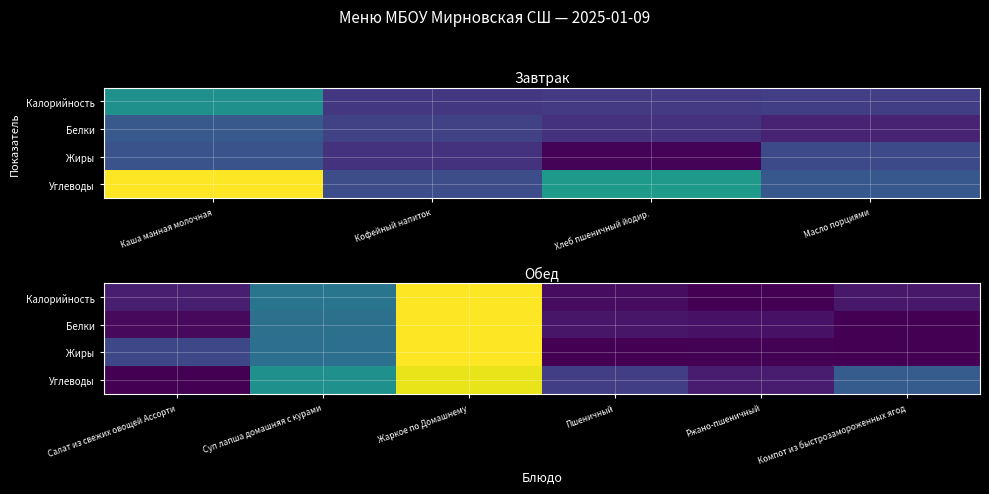

Between Каша манная молочная and Масло порциями, which is larger?

Каша манная молочная